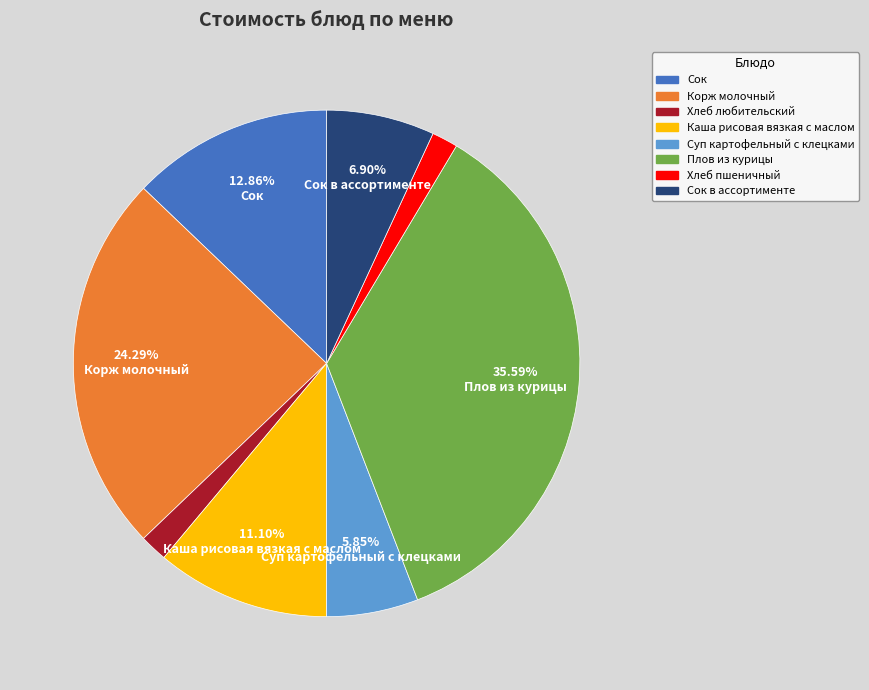

Is there a majority slice in this chart?

No